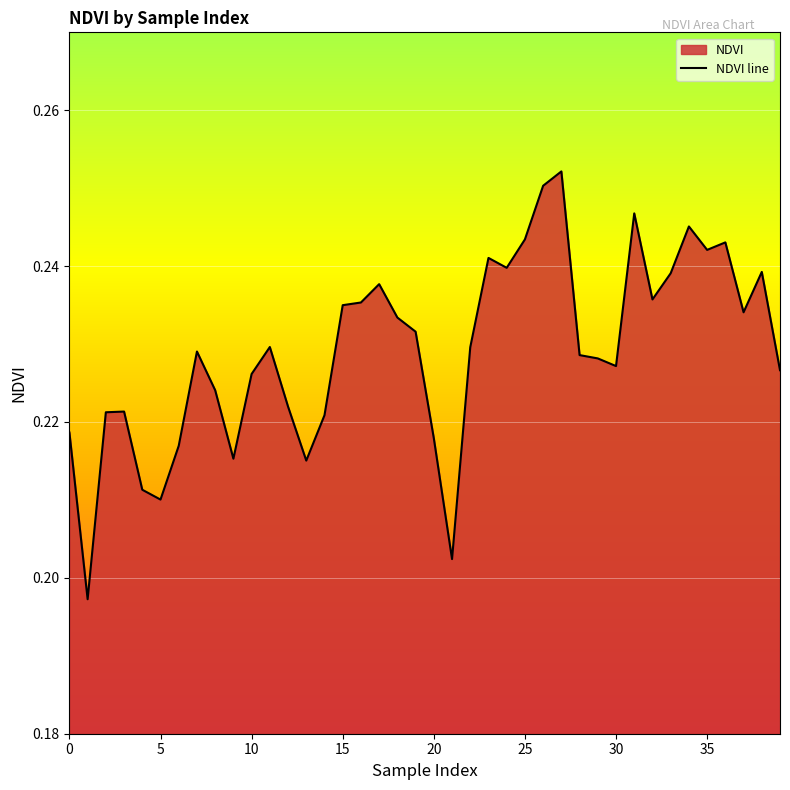

The value at 15 is 0.3. True or false?

False